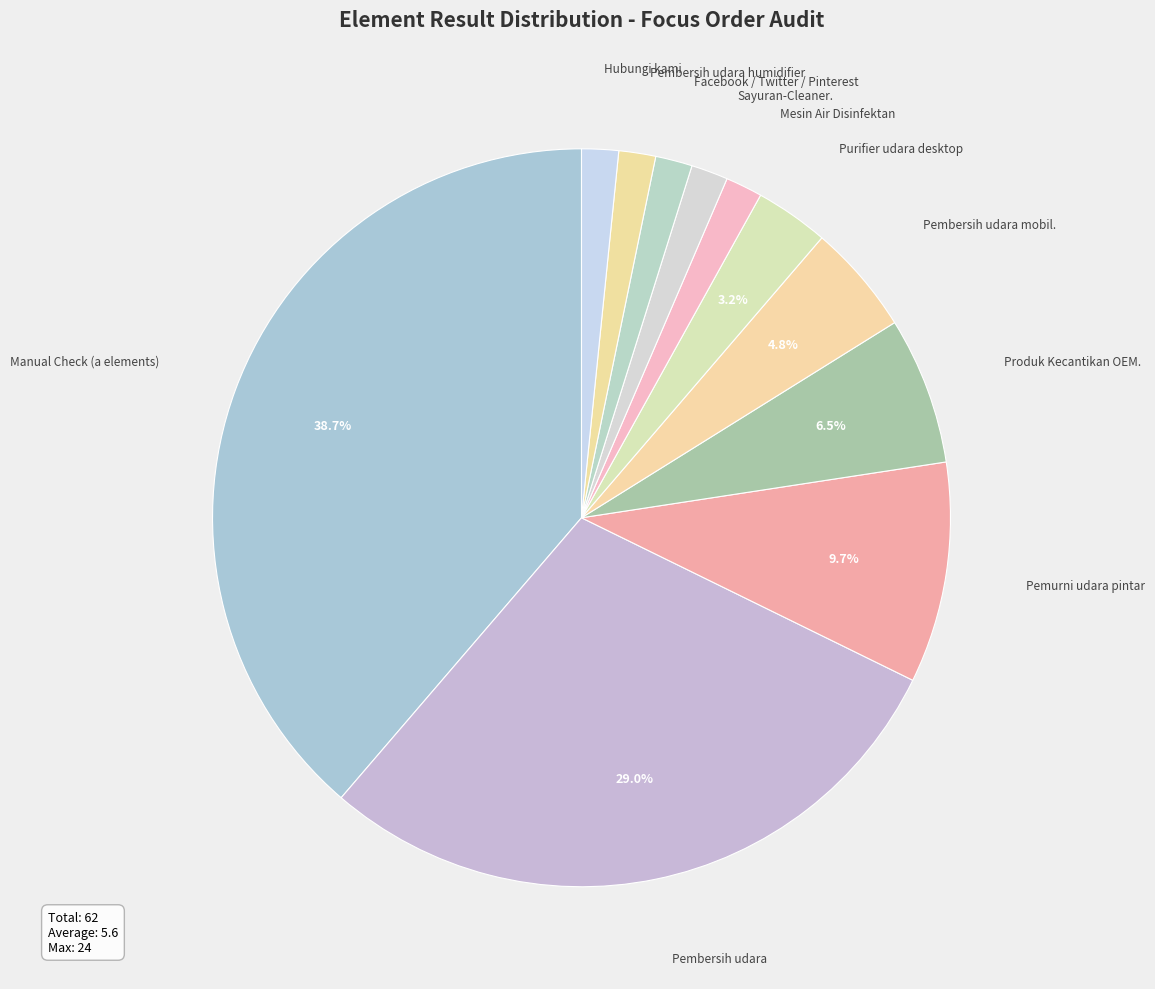

How many slices are in this pie chart?

11